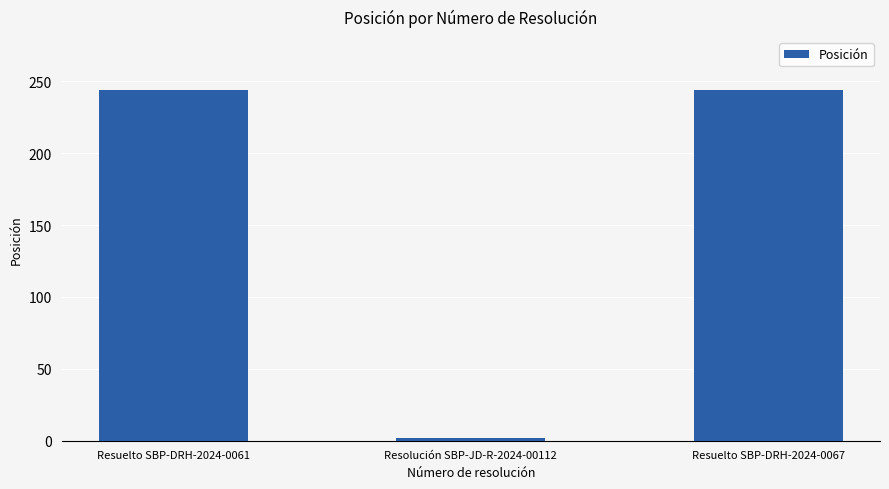

Which has a higher value, Resuelto SBP-DRH-2024-0067 or Resolución SBP-JD-R-2024-00112?

Resuelto SBP-DRH-2024-0067